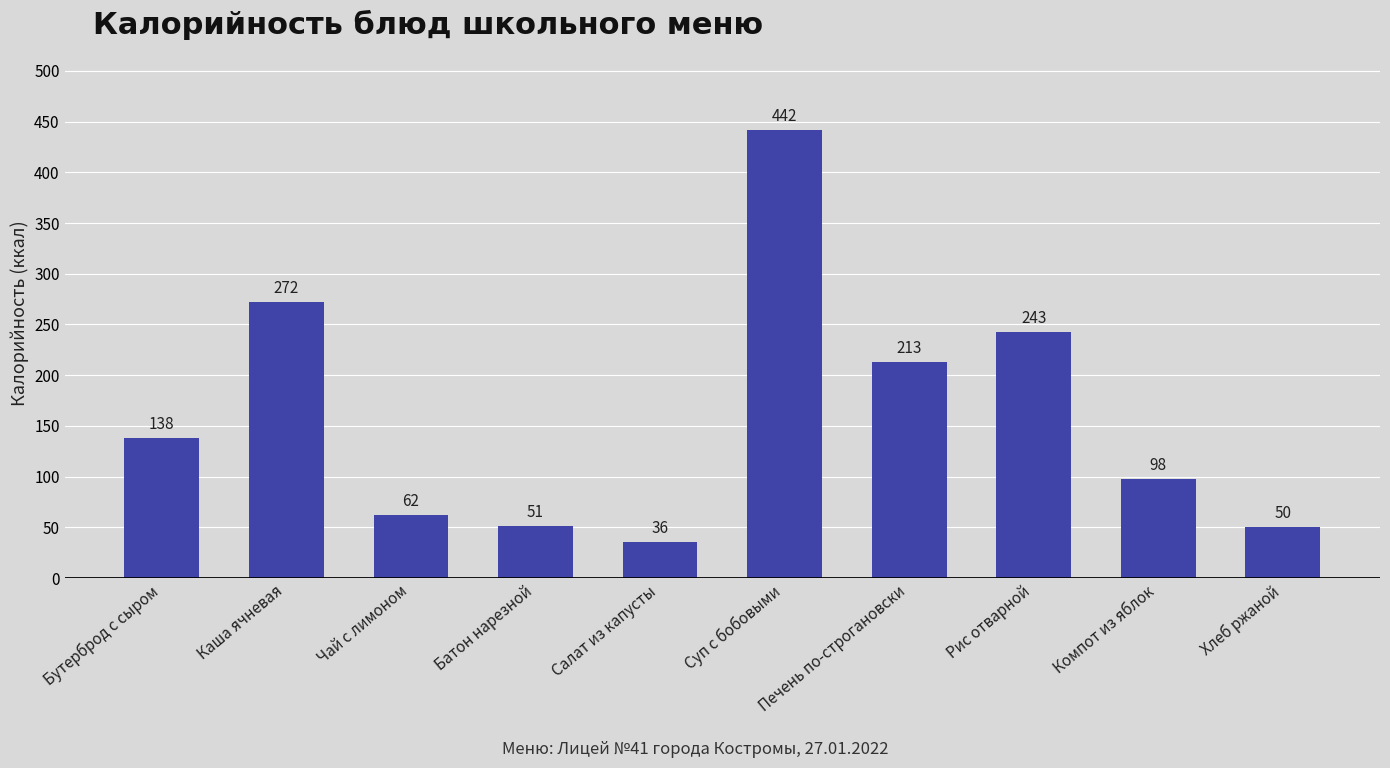

What is the smallest value displayed?

36